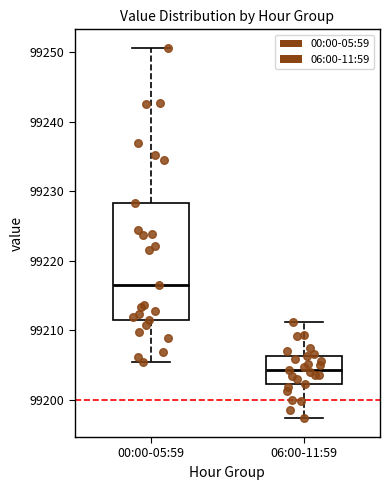

Comparing the boxes themselves (not the whiskers), which one is the tallest?

00:00-05:59